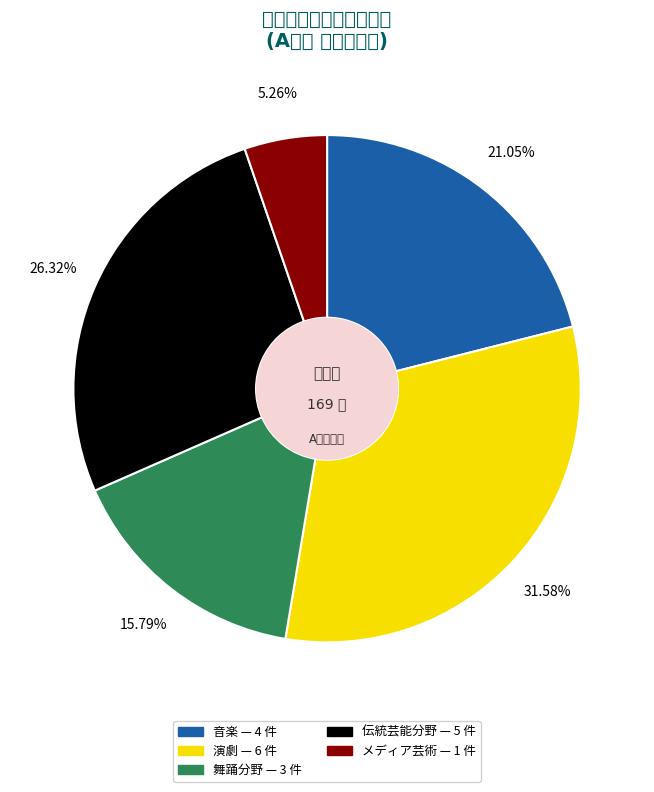

How many slices are in this pie chart?

5